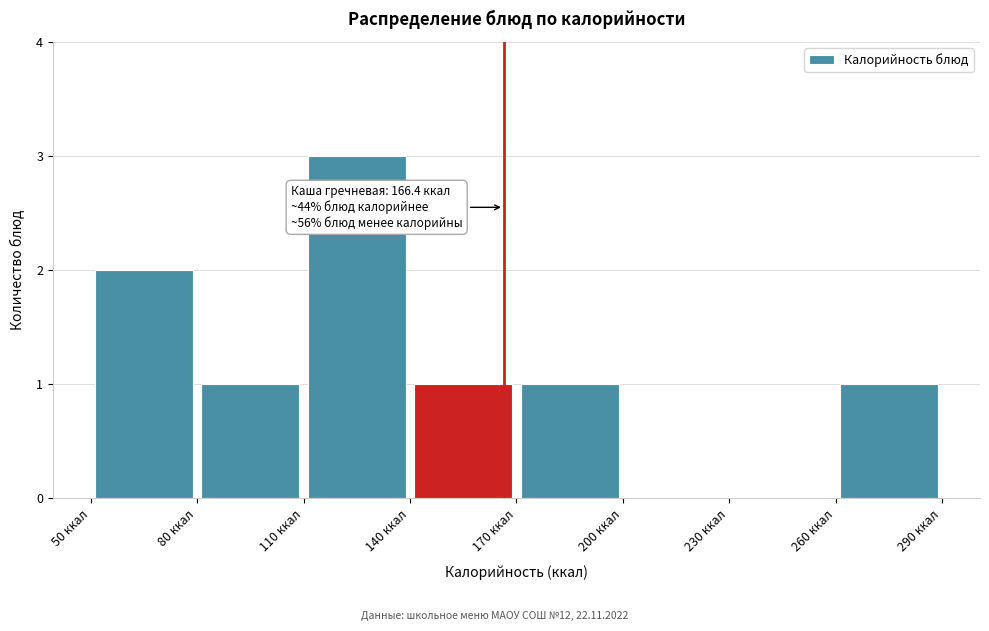

Which range on the x-axis has the tallest bar?

110 to 140